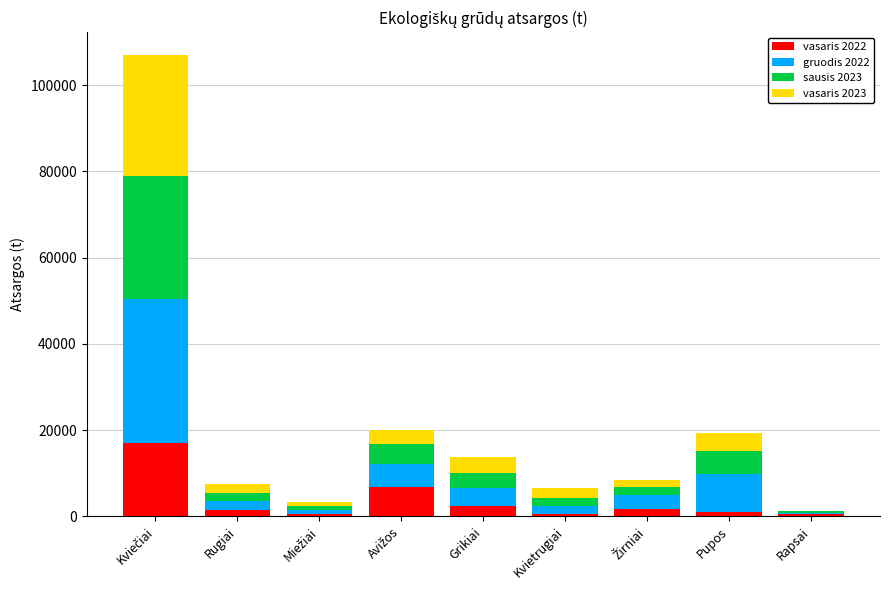

What is the maximum value for vasaris 2022?

16991.4